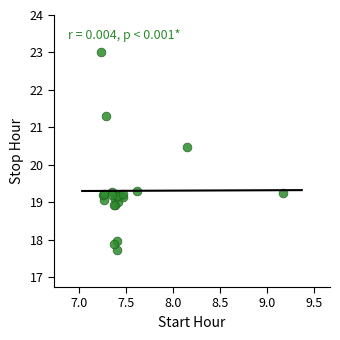

What Y value in the scatter plot is closest to 20?

20.5